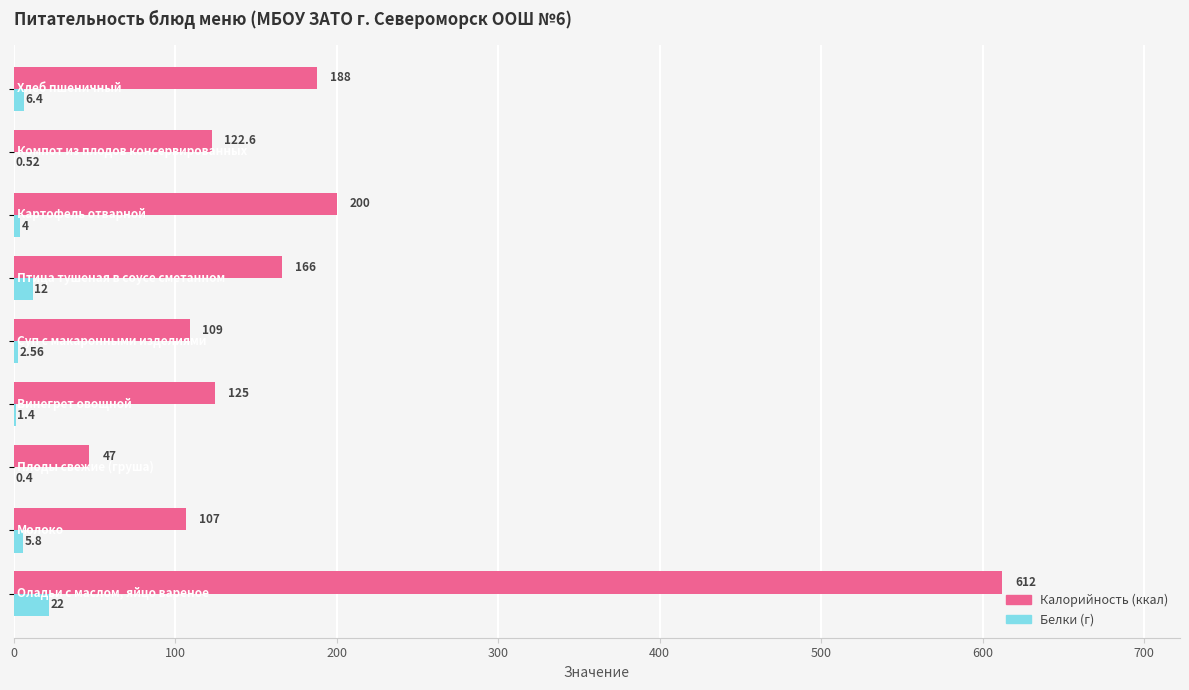

What is the minimum value shown in the chart?

0.4